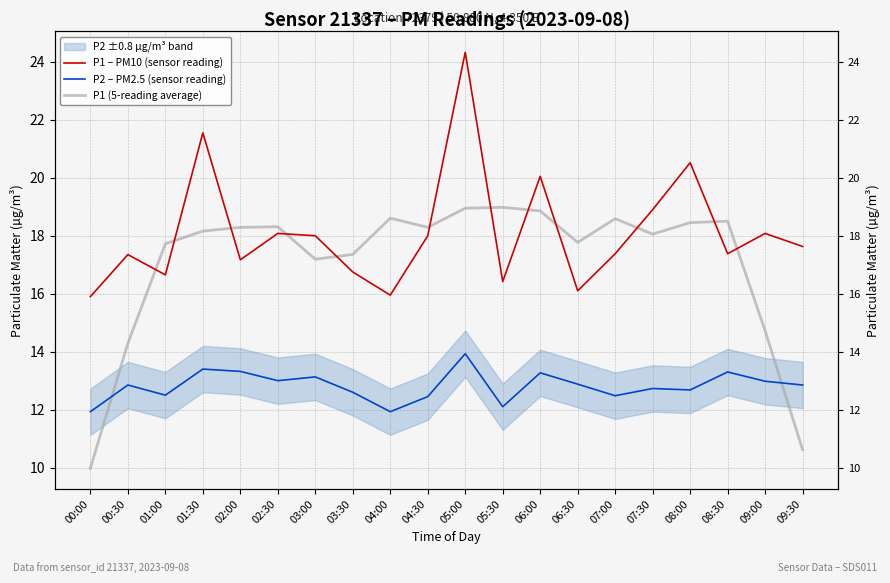

How many data points in P1 (5-reading average) are above 18?

12